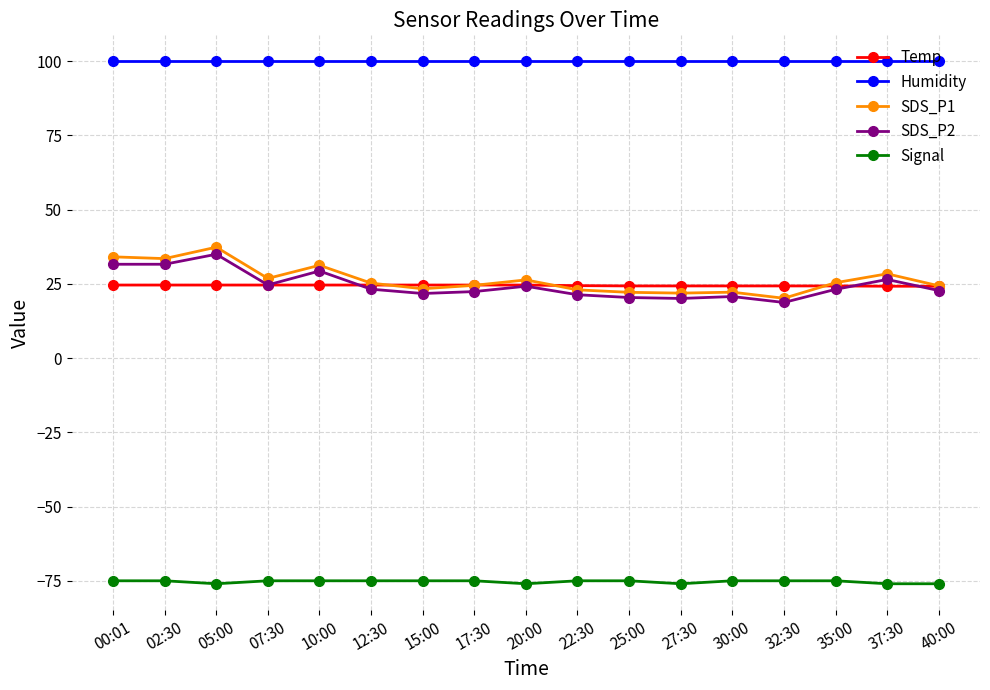

How many lines are shown in the chart?

5